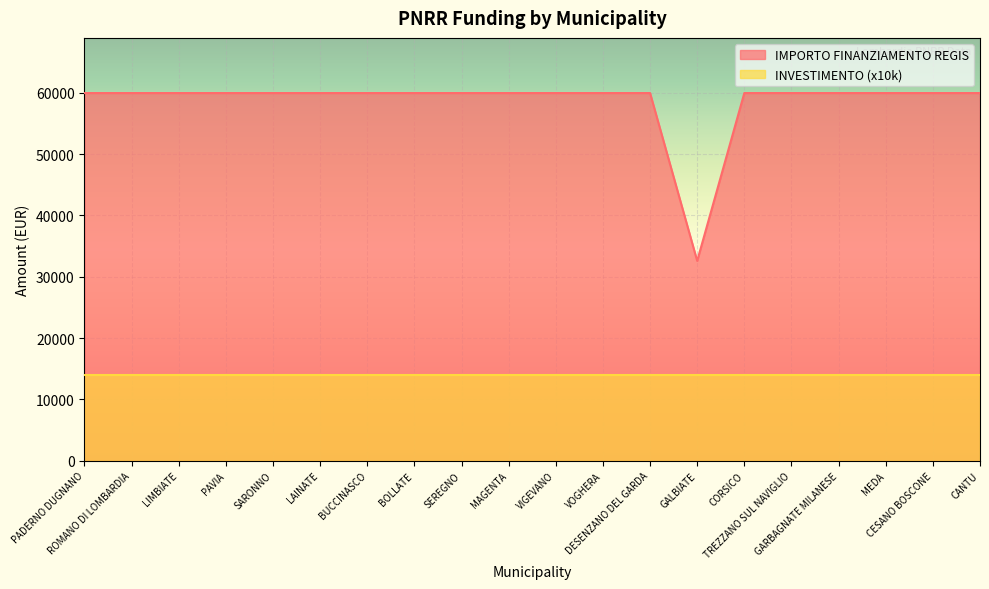

Rank the categories by value from lowest to highest.

GALBIATE, PADERNO DUGNANO, ROMANO DI LOMBARDIA, LIMBIATE, PAVIA, SARONNO, LAINATE, BUCCINASCO, BOLLATE, SEREGNO, MAGENTA, VIGEVANO, VOGHERA, DESENZANO DEL GARDA, CORSICO, TREZZANO SUL NAVIGLIO, GARBAGNATE MILANESE, MEDA, CESANO BOSCONE, CANTU